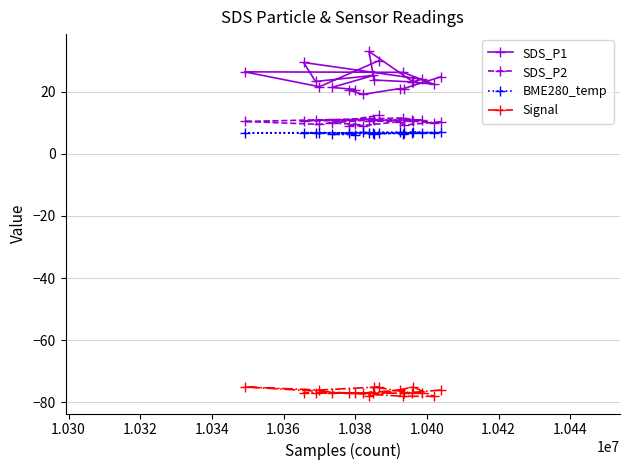

How many interior local valleys does the Signal series have?

3